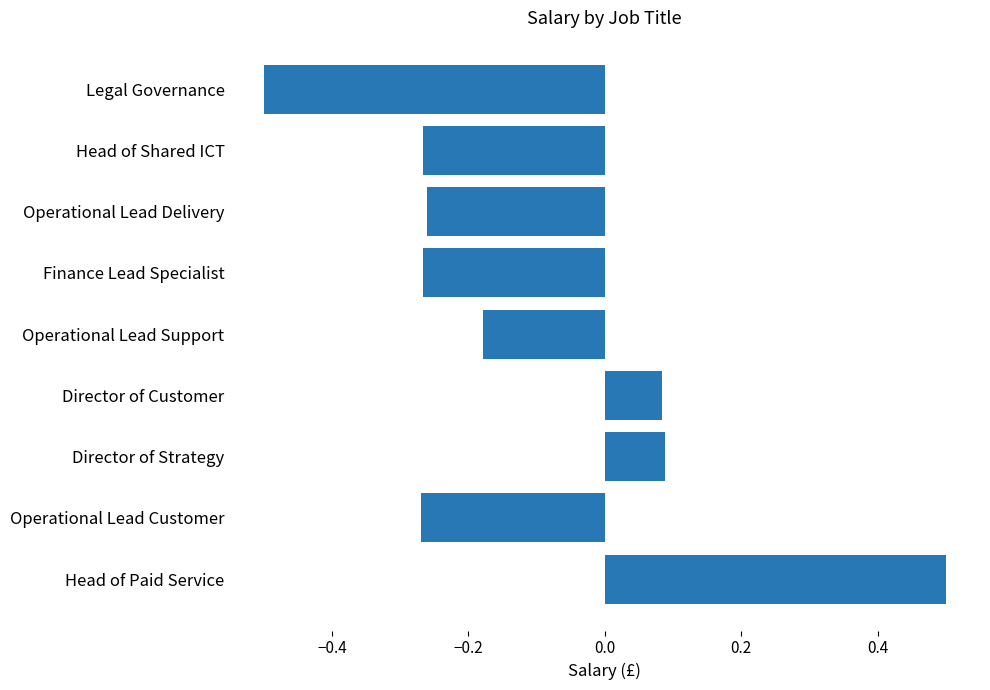

What is the minimum value shown in the chart?

-0.5